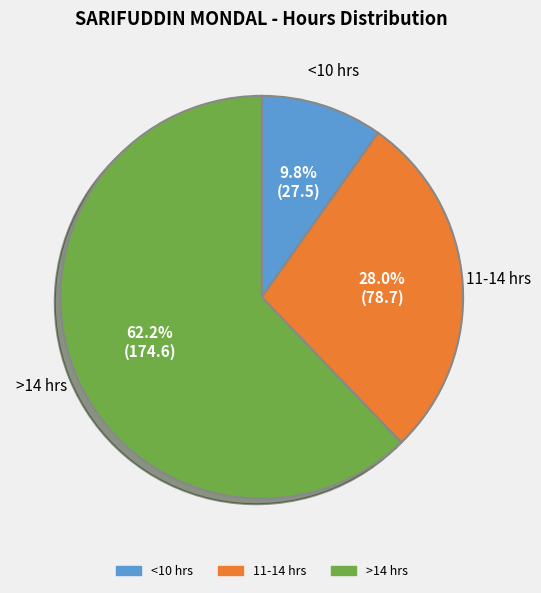

Is there any slice that represents more than half of the pie?

Yes